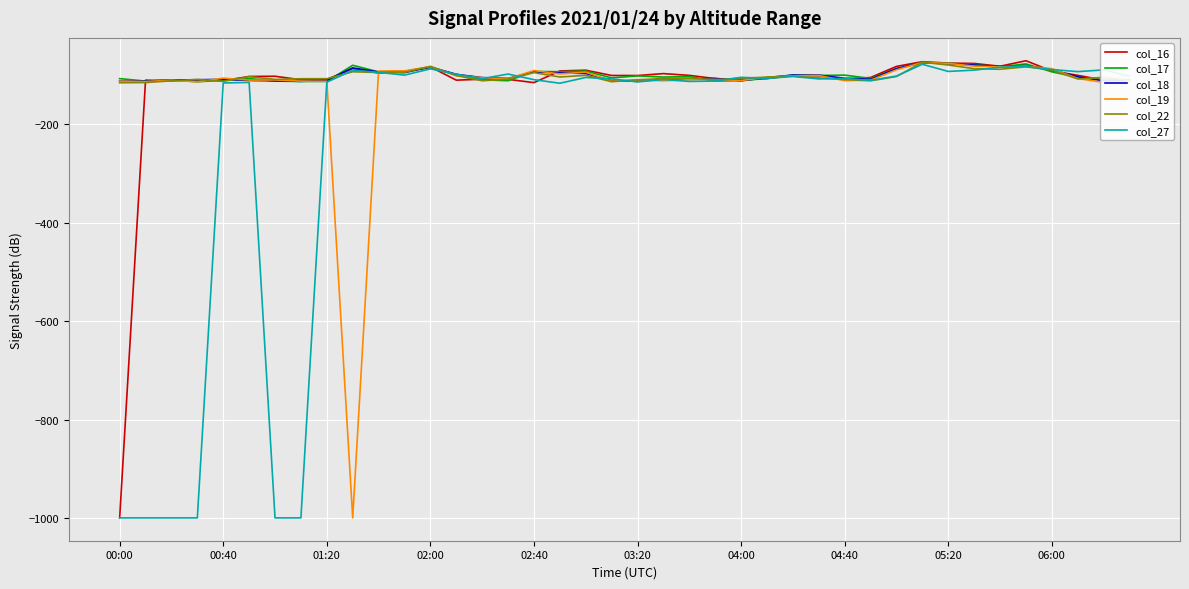

What is the highest value of the col_19 series?

-74.4